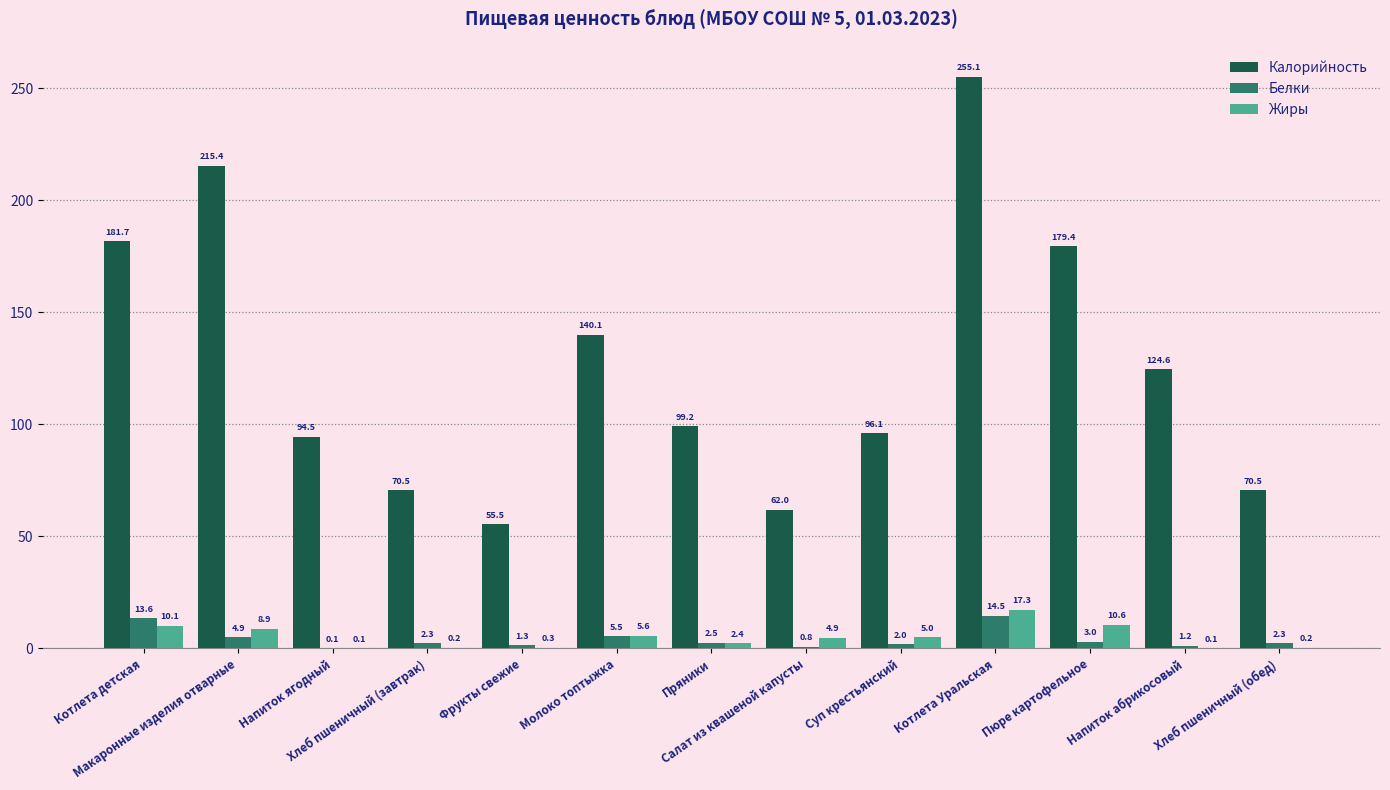

What is the highest value of the Калорийность series?

255.1